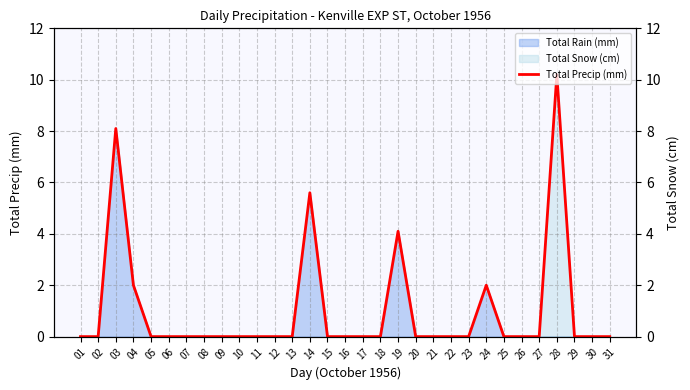

True or false: the data has more than 1 interior local peaks.

True